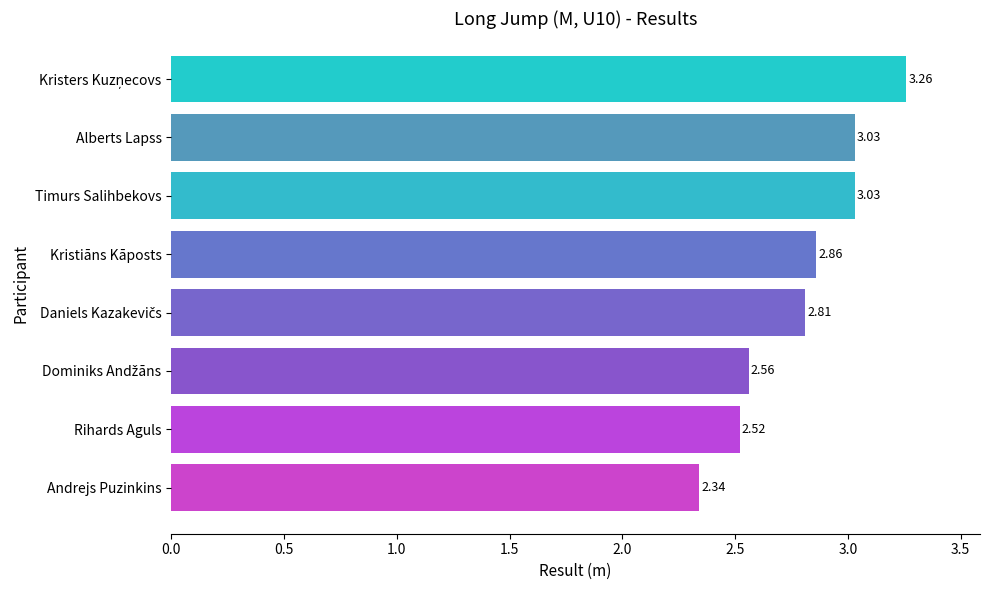

What is the change in value from Andrejs Puzinkins to Alberts Lapss?

+0.7